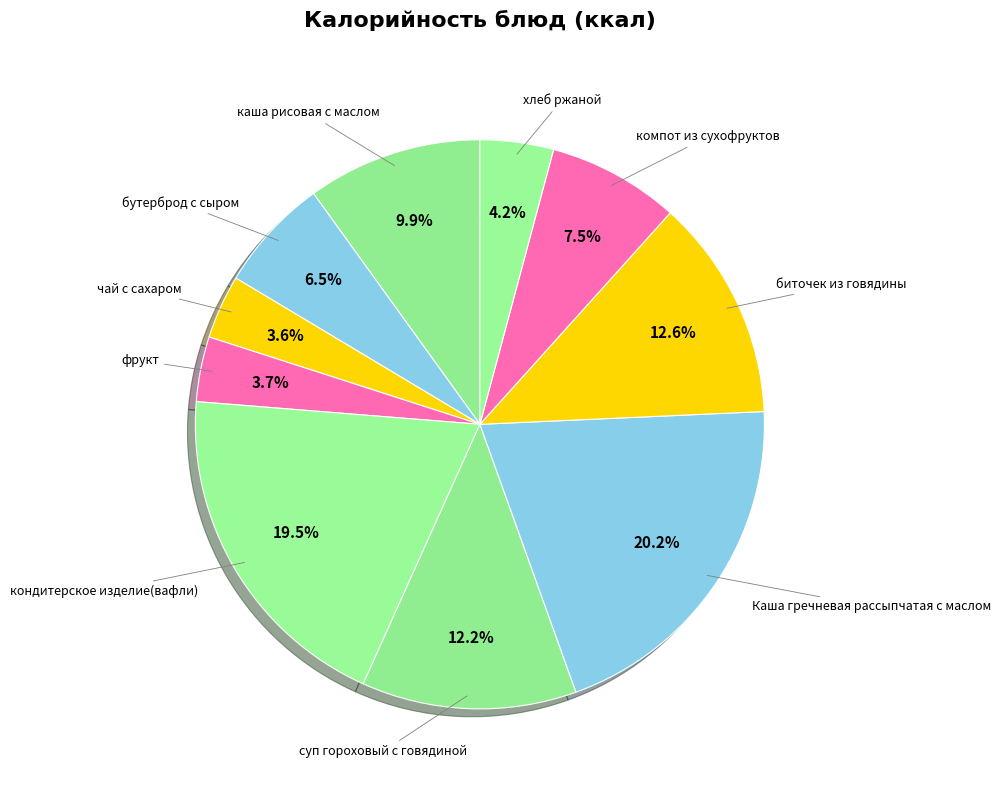

Which category has the biggest portion of the pie?

Каша гречневая рассыпчатая с маслом